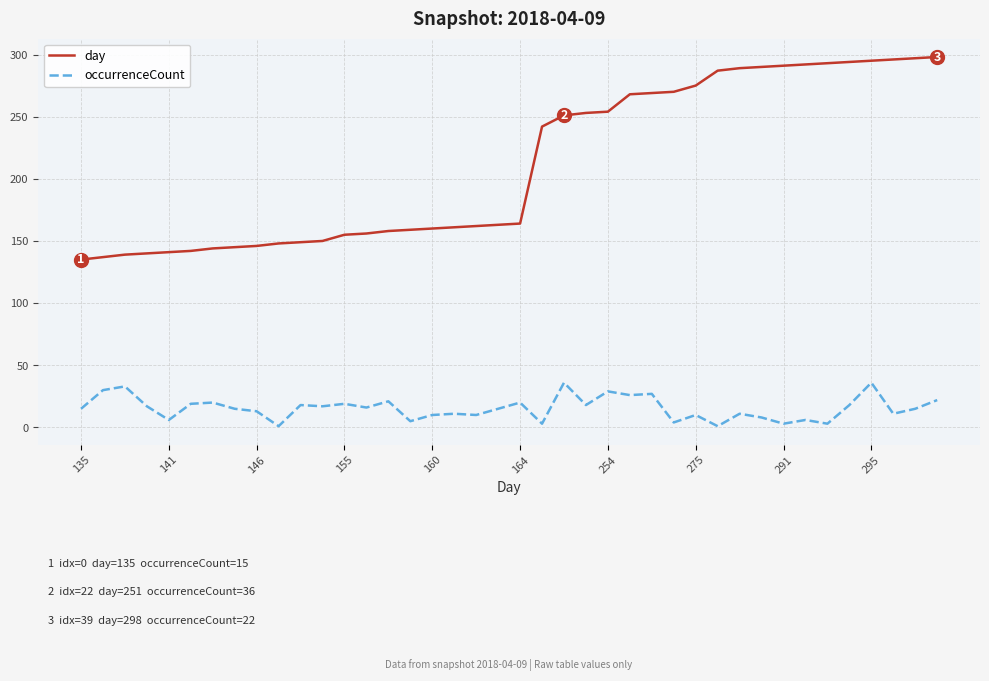

Rank the series by their average value, from highest to lowest.

day, occurrenceCount